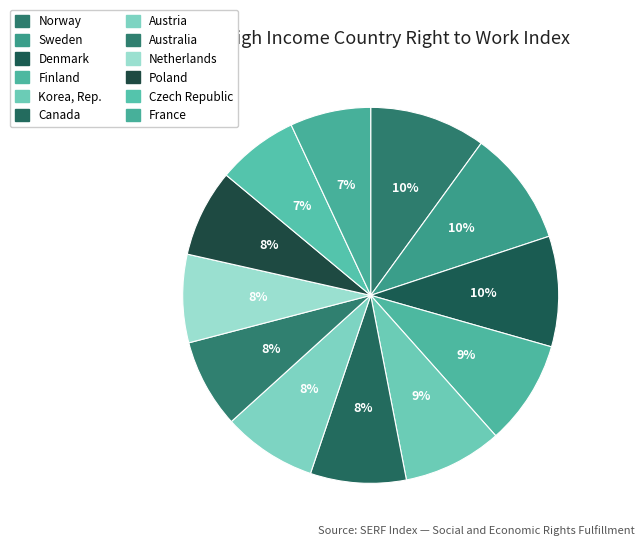

Combined, what portion of the pie is Australia and Canada?

15.9%